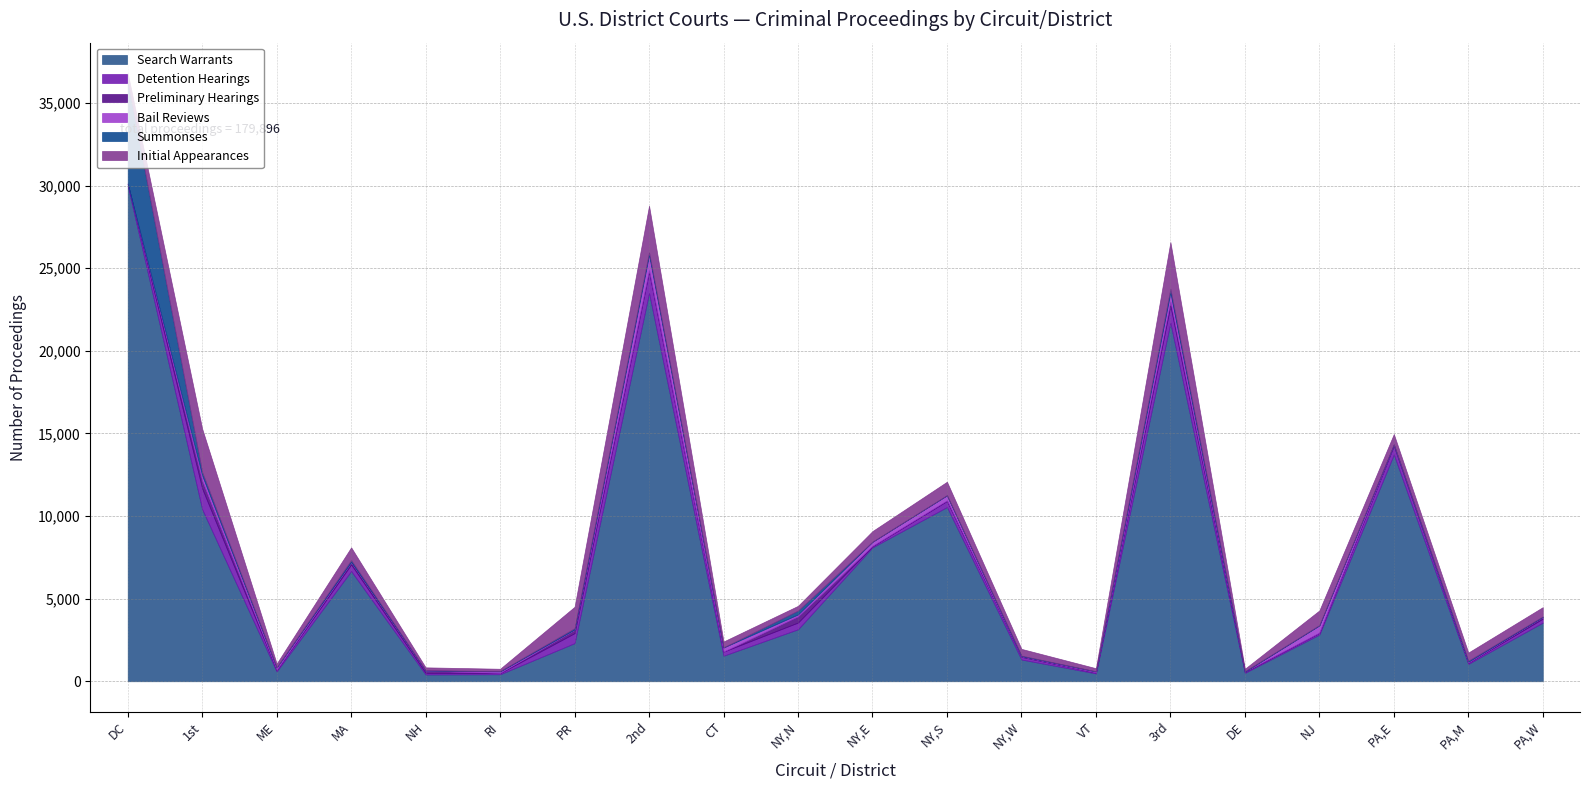

What is the difference between the maximum and minimum values in the Search Warrants series?

29598